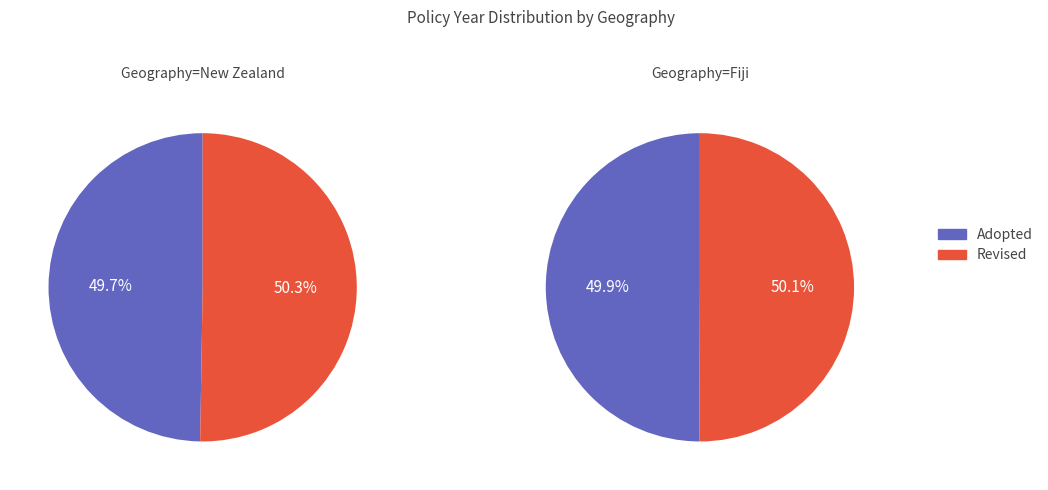

Which slice is the smallest?

Adopted